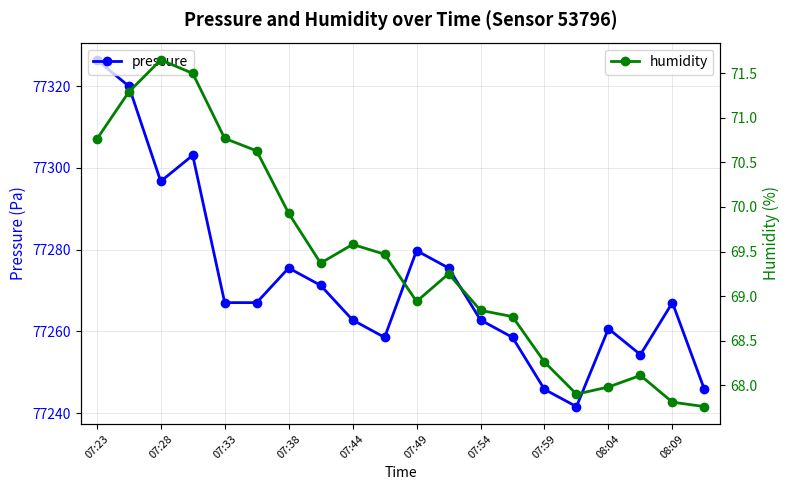

Which series has the widest spread of values?

pressure